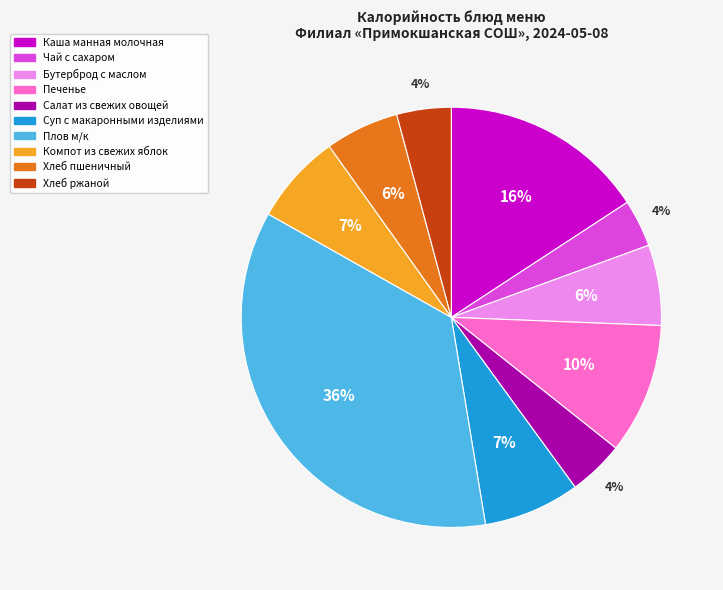

To the nearest percent, what portion does Салат из свежих овощей represent?

4%